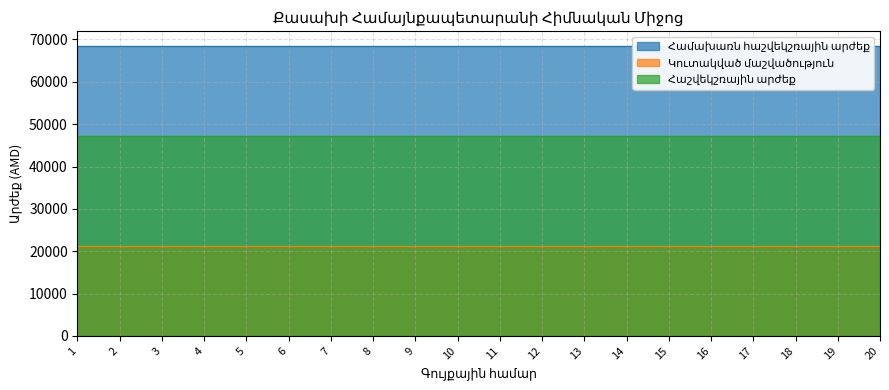

The Հաշվեկշռային արժեք series shows 80913.5 at 8. True or false?

False